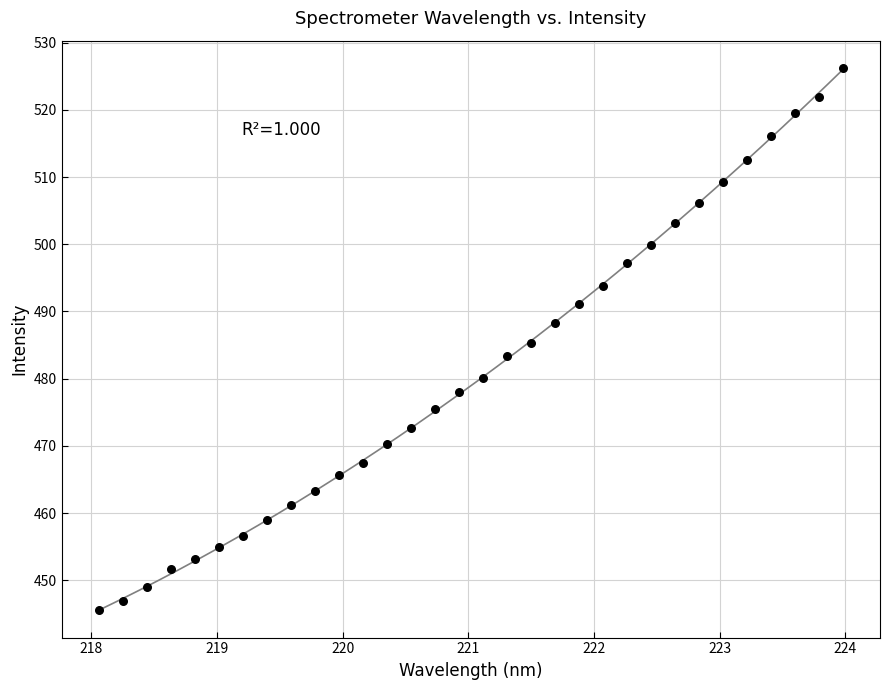

What is the range of Y values (max minus min)?

80.7